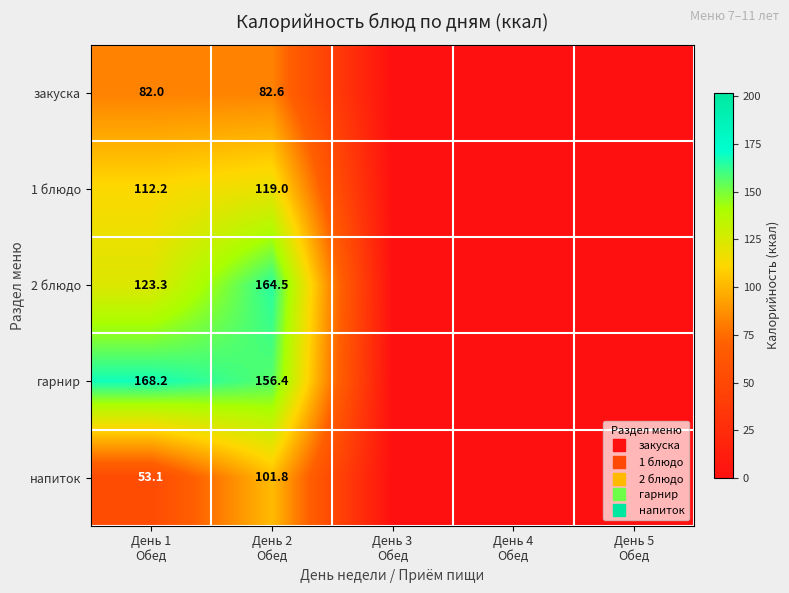

The напиток series shows 0.0 at День 3 Обед. True or false?

True